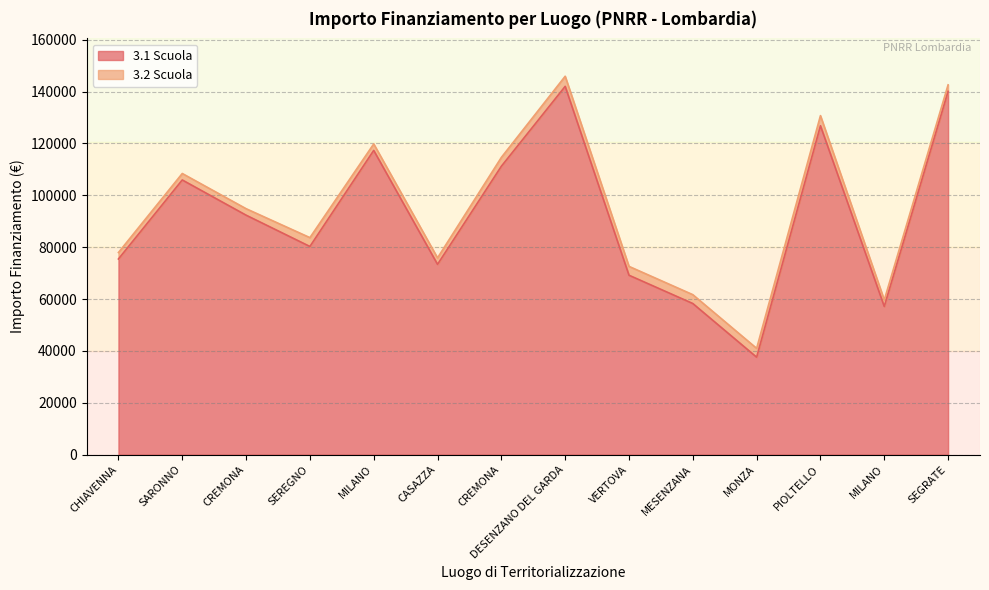

What is the change in value from CASAZZA to MESENZANA?

-15102.1